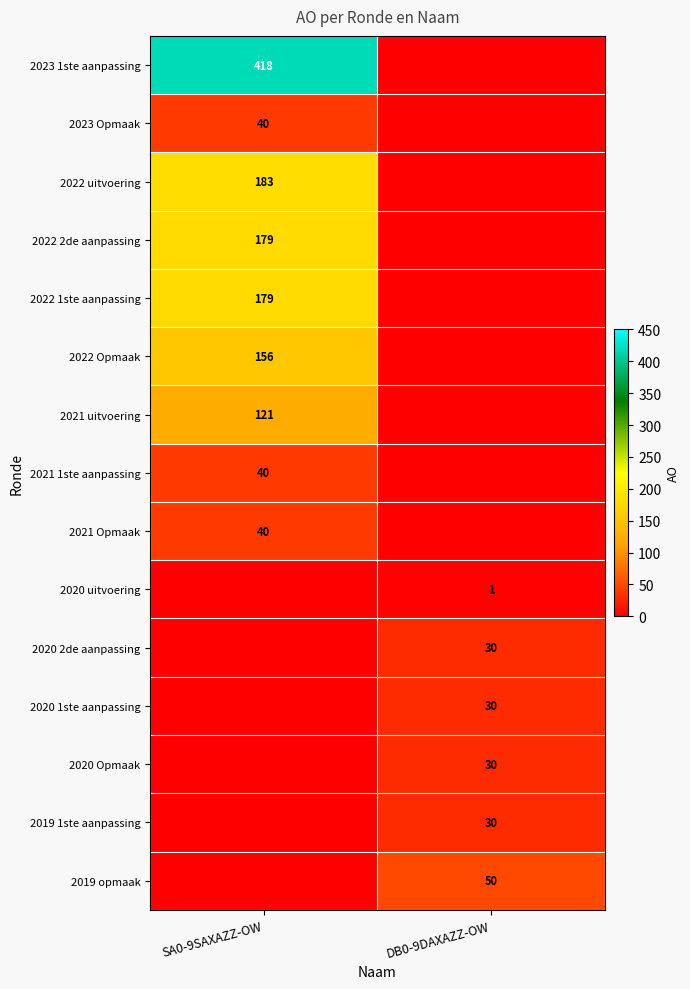

Is the value of 2022 2de aanpassing at SA0-9SAXAZZ-OW greater than the value of 2021 1ste aanpassing at SA0-9SAXAZZ-OW?

Yes